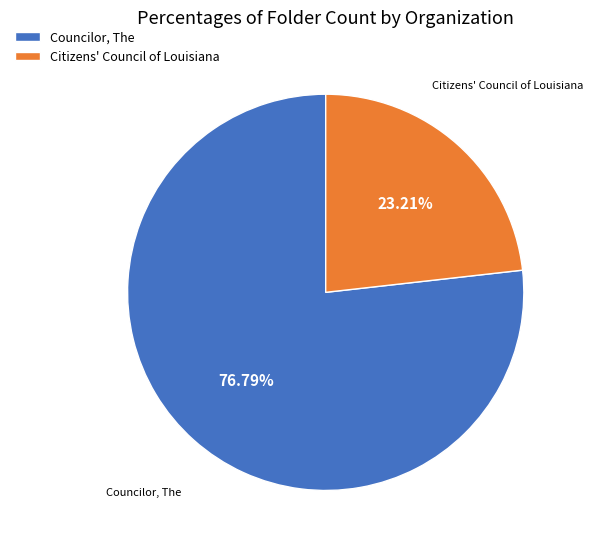

Combined, do Citizens' Council of Louisiana and Councilor, The account for over 50%?

Yes